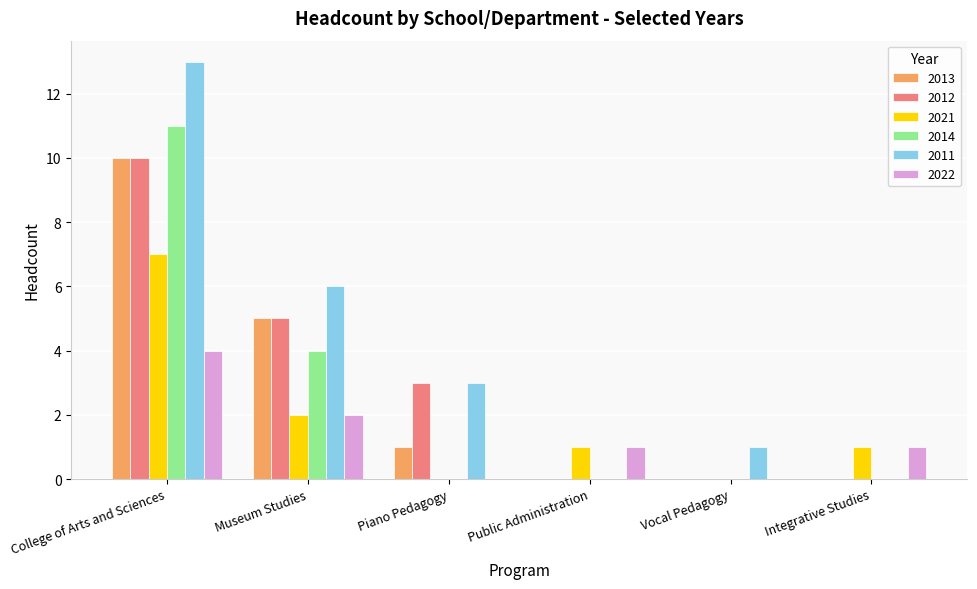

At which category is the sum across all series the highest?

College of Arts and Sciences